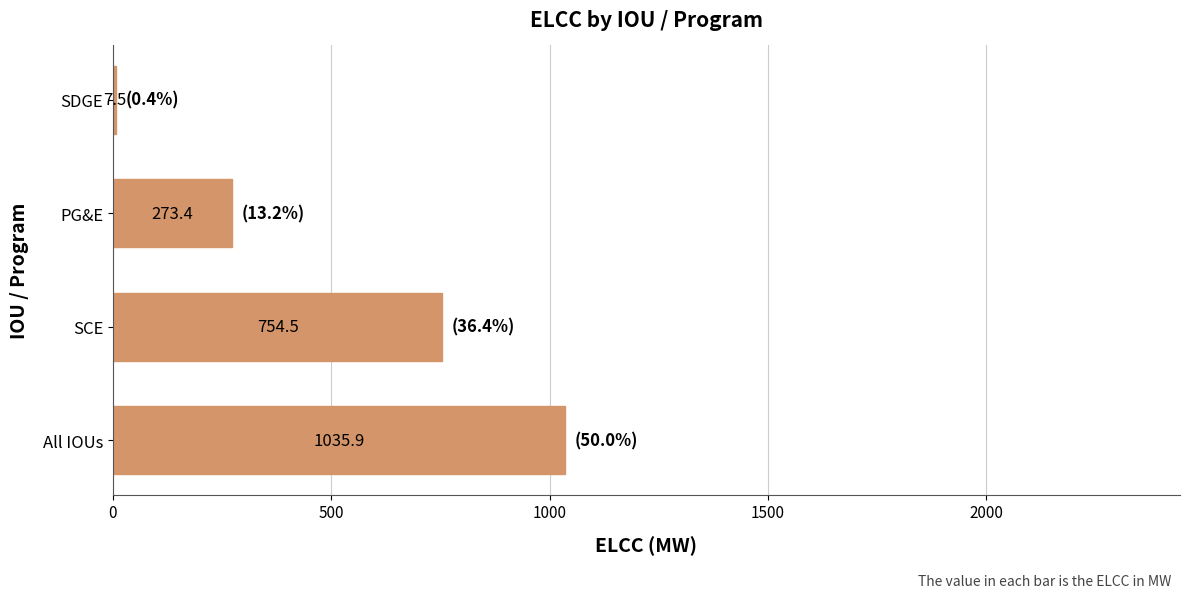

Is it true that the value at SCE is 481.6?

False